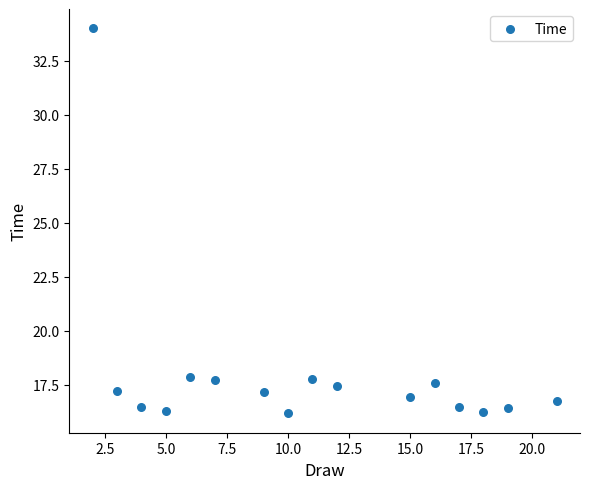

What is the range of Y values (max minus min)?

17.8